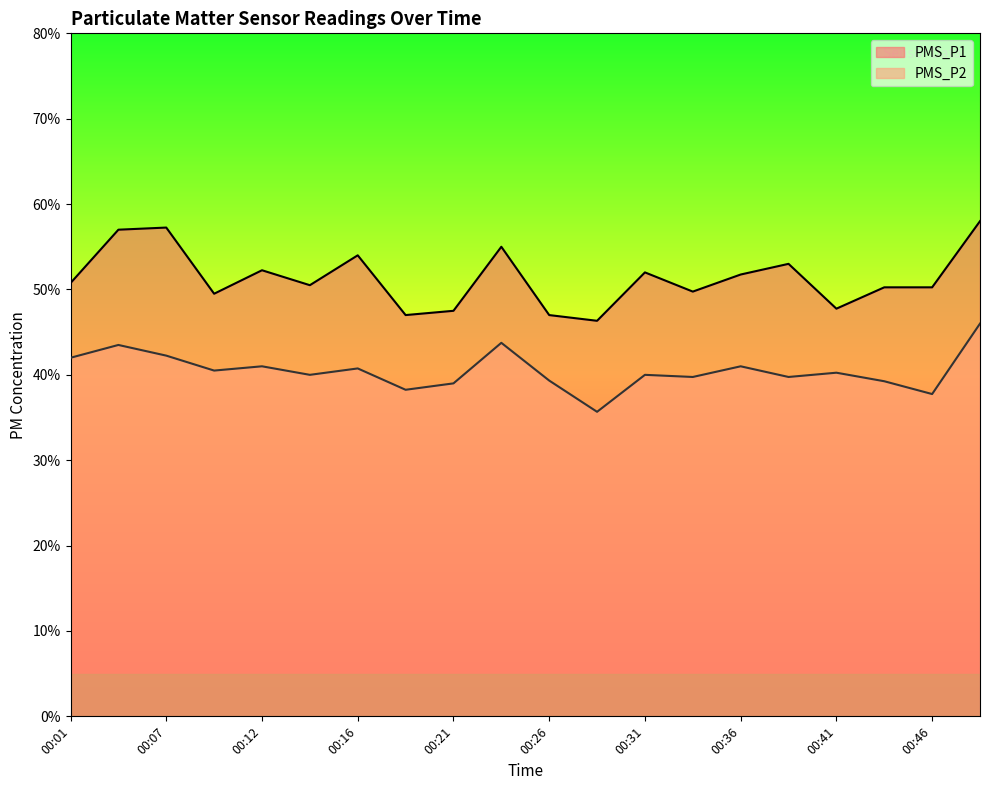

At how many categories does at least one series exceed 49?

15